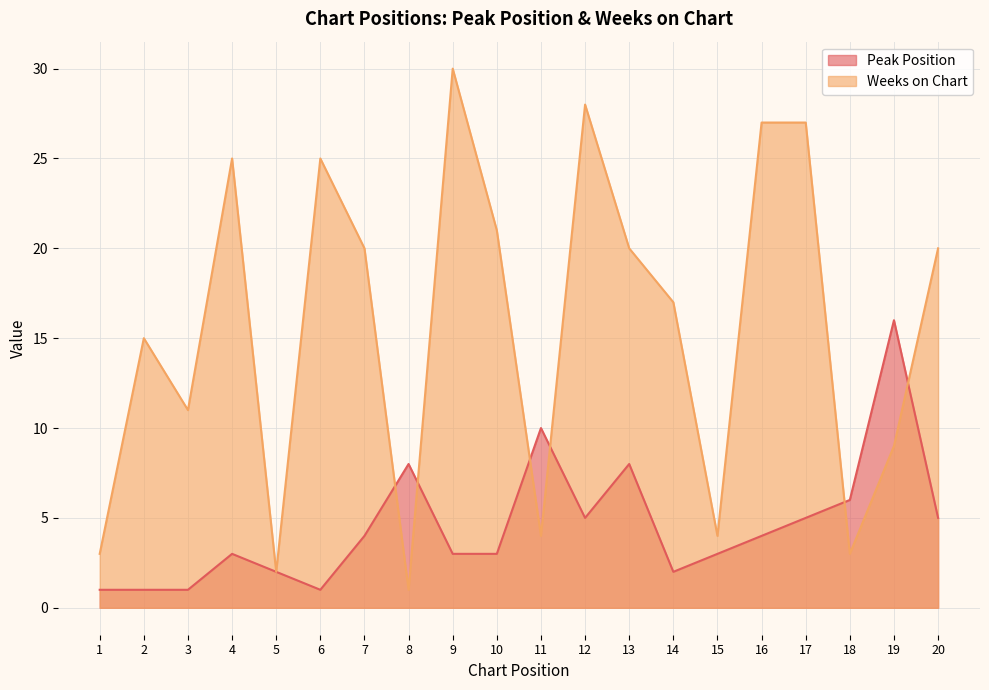

Is the value of Peak Position at 20 greater than the value of Weeks on Chart at 15?

Yes